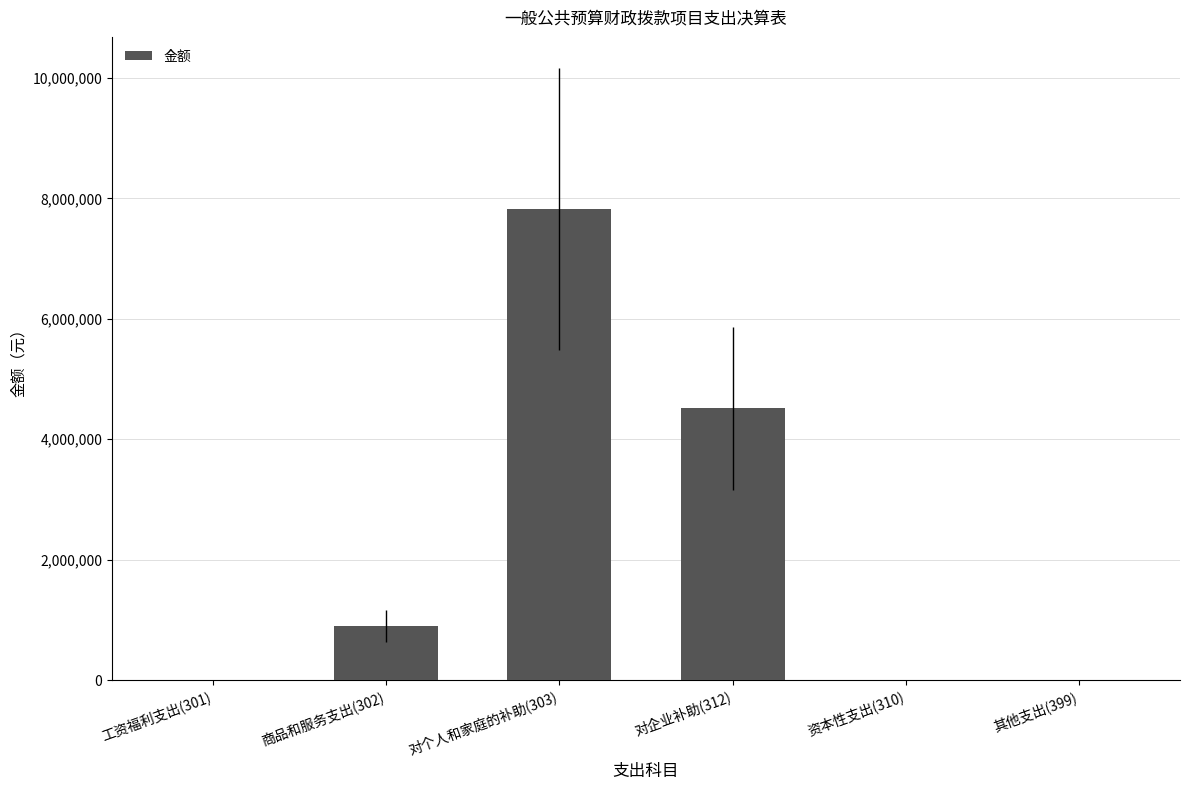

Reading left to right, list all the values displayed in this chart.

0.0	898714.5	7827666.0	4515435.0	0.0	0.0